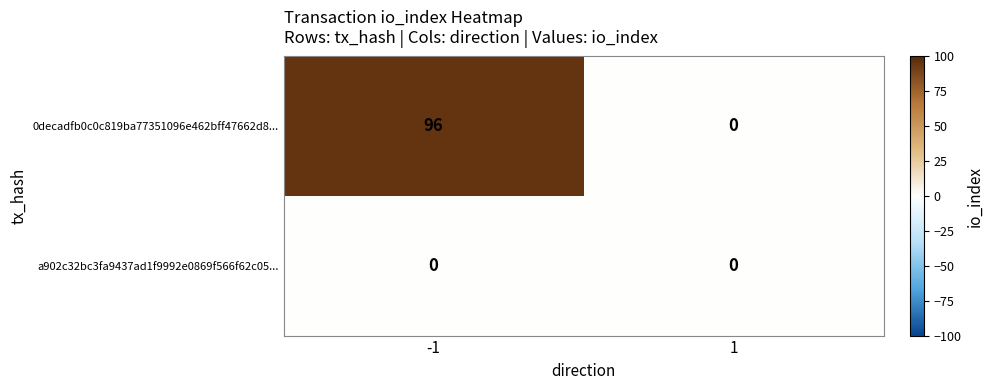

Which series has the largest range (max minus min)?

0decadfb0c0c819ba77351096e462bff47662d8...